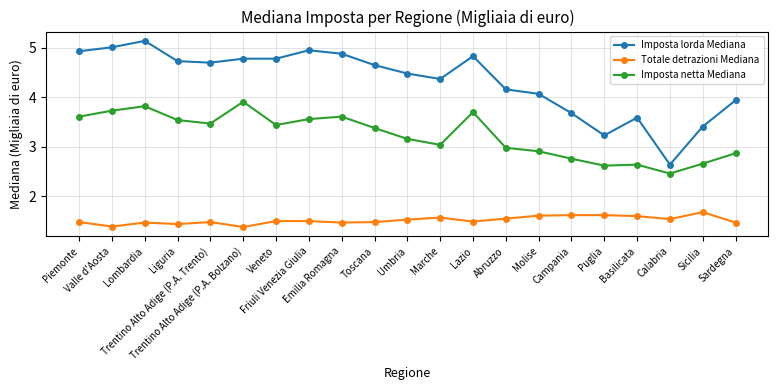

Does the chart have visible grid lines?

Yes